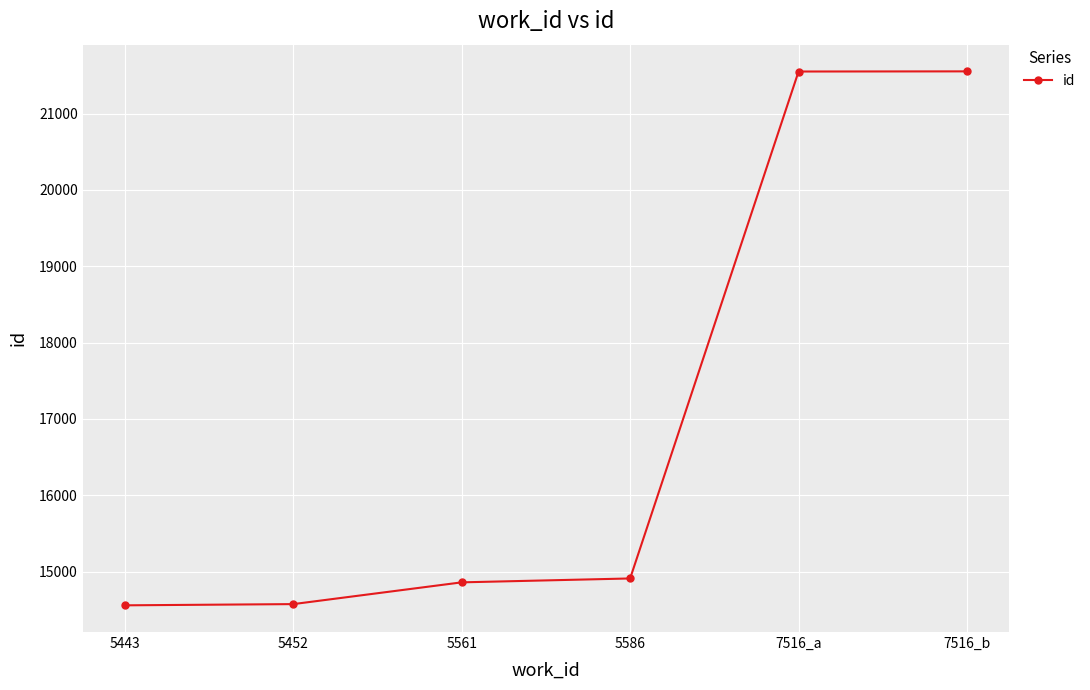

Is it true that the value at 5561 is 20840?

False